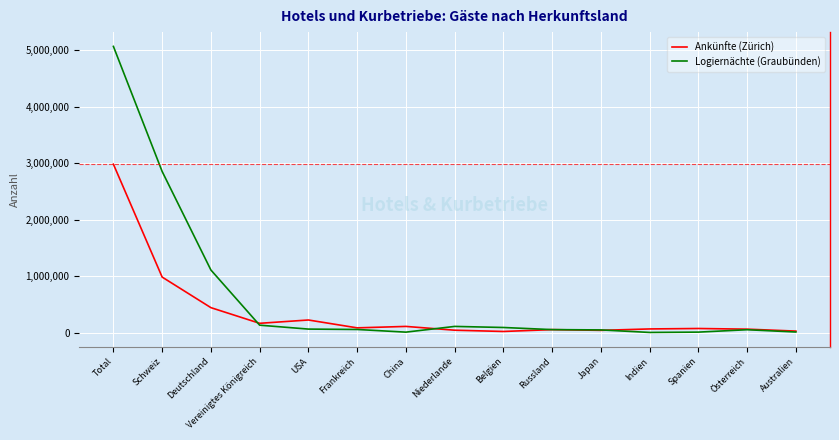

At which label is Ankünfte (Zürich) closest to 1501631?

Schweiz